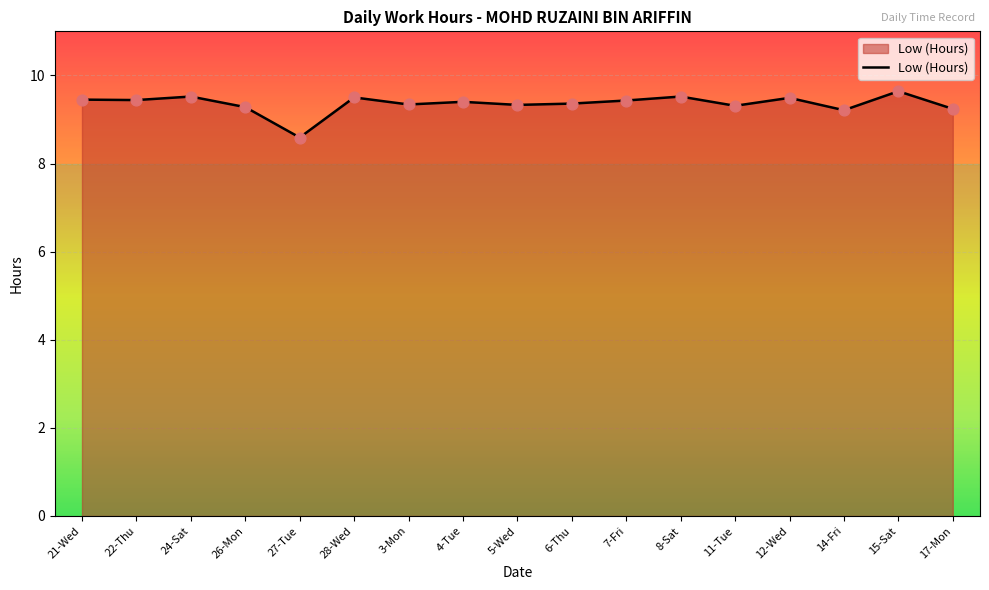

Between 22-Thu and 11-Tue, which is larger?

22-Thu